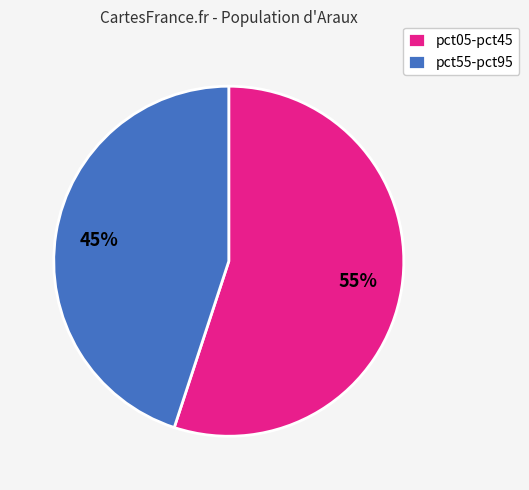

Is there any slice that represents more than half of the pie?

Yes